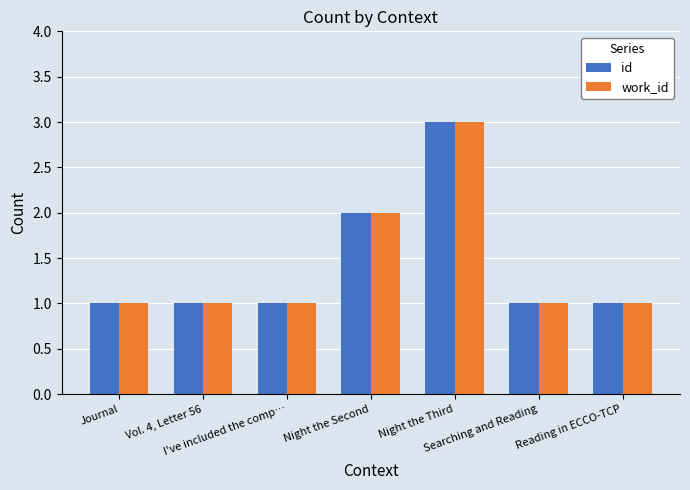

Are the bars grouped side by side (vs. stacked)?

Yes